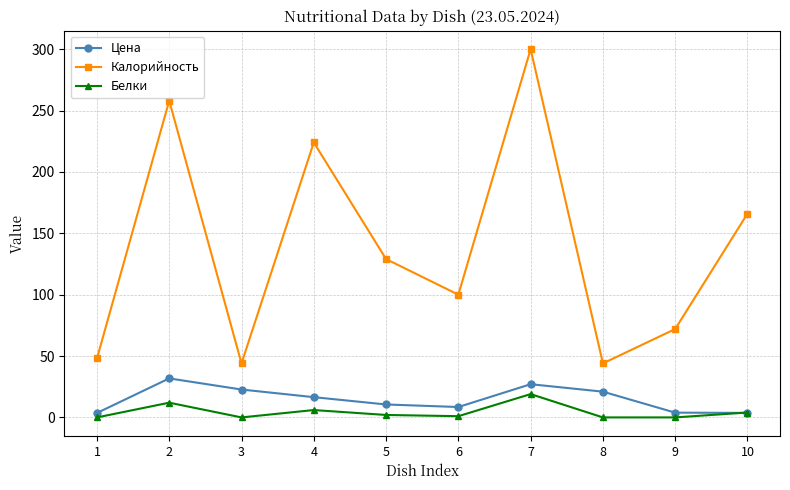

Which series ends up on top after the final intersection of Белки and Цена?

Белки